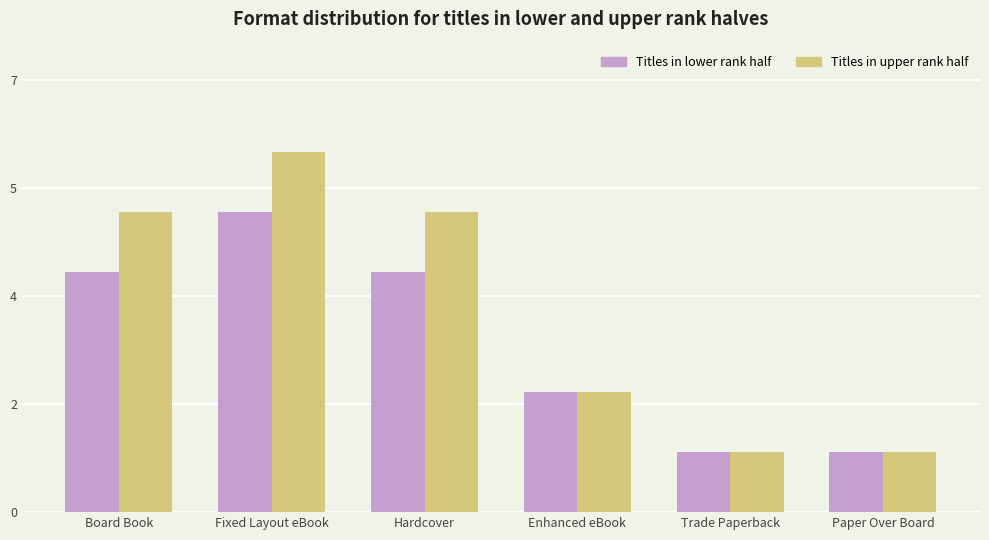

Reading right to left, what are all the values shown in this chart?

Titles in lower rank half: Paper Over Board=1	Trade Paperback=1	Enhanced eBook=2	Hardcover=4	Fixed Layout eBook=5	Board Book=4
Titles in upper rank half: Paper Over Board=1	Trade Paperback=1	Enhanced eBook=2	Hardcover=5	Fixed Layout eBook=6	Board Book=5